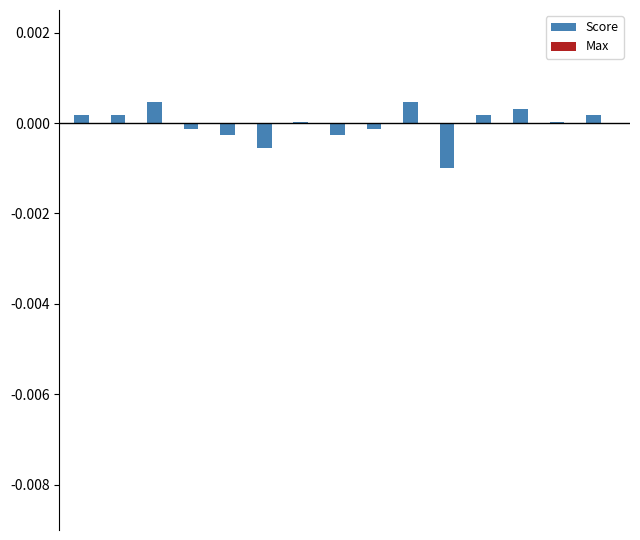

Count the number of categories in the chart.

15